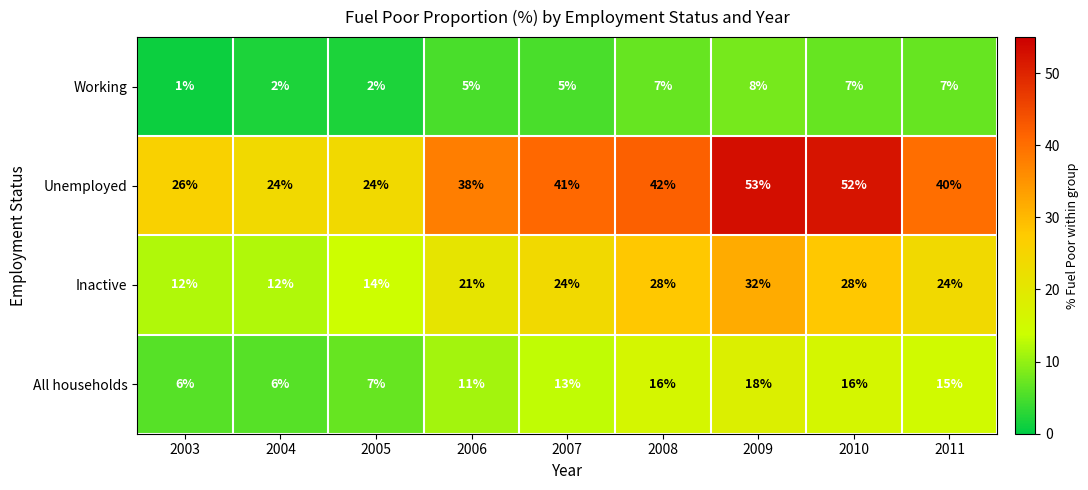

What is the sum of the Inactive values at 2006 and 2008?

49